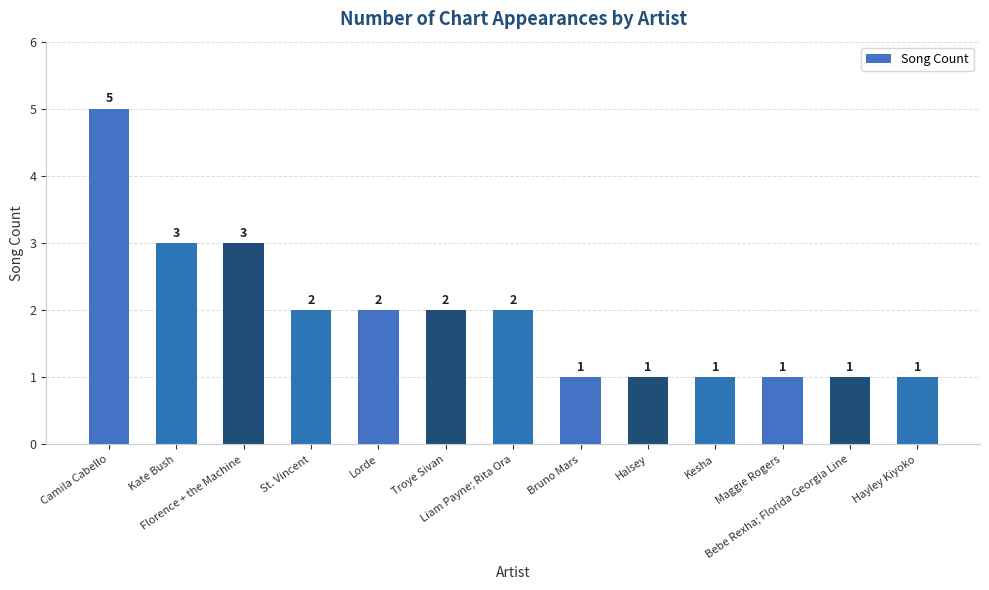

How many values are between 1 and 2?

10